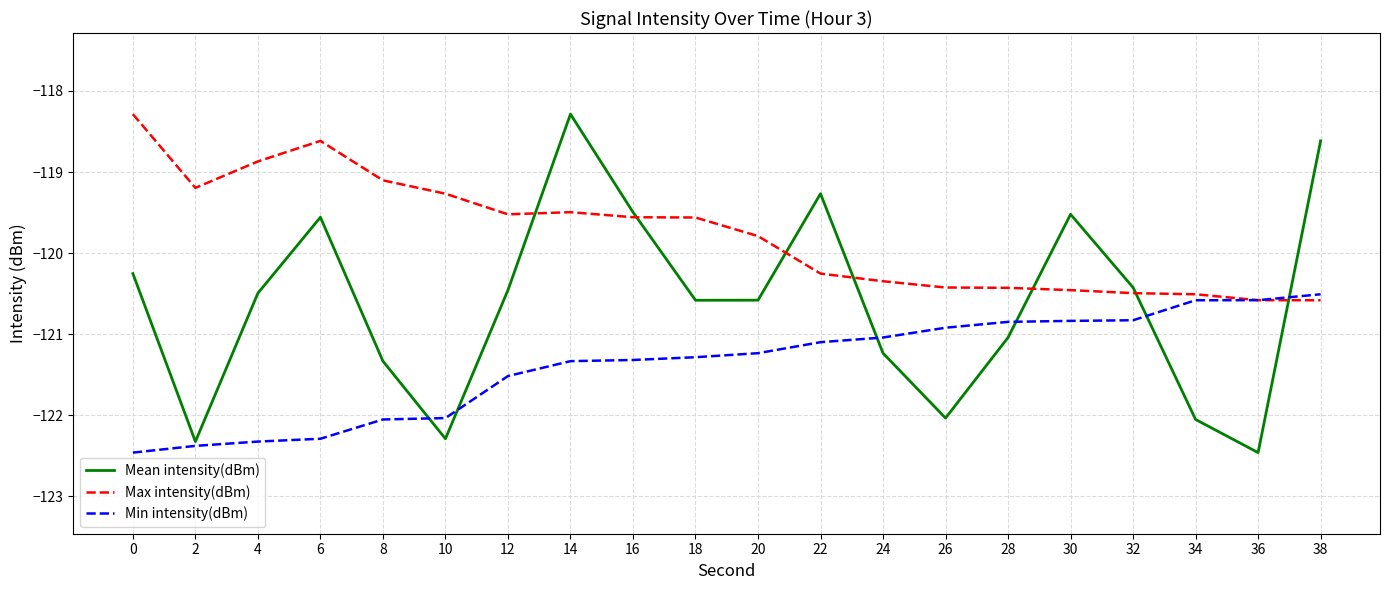

What is the maximum value shown in the chart?

-118.3